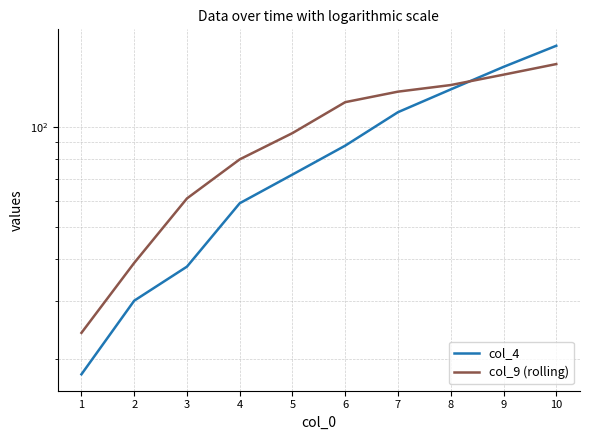

What is the approximate value of col_4 at 8, to the nearest 10?

130